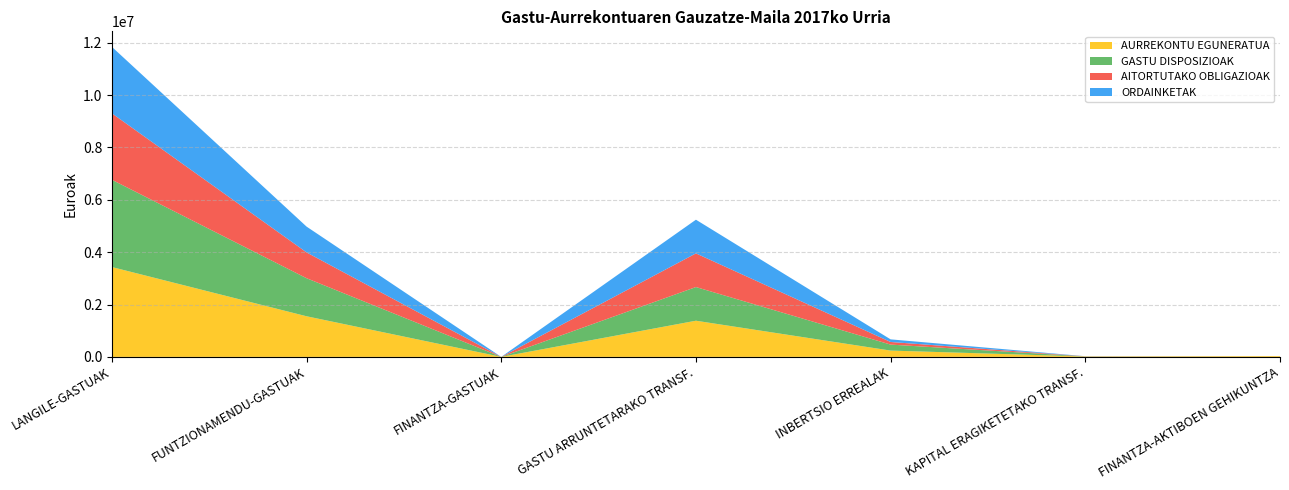

Reading left to right, transcribe all the data shown in this chart.

AURREKONTU EGUNERATUA: LANGILE-GASTUAK=3431447.0	FUNTZIONAMENDU-GASTUAK=1551758.0	FINANTZA-GASTUAK=300.0	GASTU ARRUNTETARAKO TRANSF.=1381683.0	INBERTSIO ERREALAK=241000.0	KAPITAL ERAGIKETETAKO TRANSF.=14812.0	FINANTZA-AKTIBOEN GEHIKUNTZA=30000.0
GASTU DISPOSIZIOAK: LANGILE-GASTUAK=3332713.2	FUNTZIONAMENDU-GASTUAK=1453063.8	FINANTZA-GASTUAK=0.0	GASTU ARRUNTETARAKO TRANSF.=1285831.5	INBERTSIO ERREALAK=228322.5	KAPITAL ERAGIKETETAKO TRANSF.=3681.3	FINANTZA-AKTIBOEN GEHIKUNTZA=0.0
AITORTUTAKO OBLIGAZIOAK: LANGILE-GASTUAK=2538308.4	FUNTZIONAMENDU-GASTUAK=985665.8	FINANTZA-GASTUAK=0.0	GASTU ARRUNTETARAKO TRANSF.=1285831.5	INBERTSIO ERREALAK=100000.0	KAPITAL ERAGIKETETAKO TRANSF.=3681.3	FINANTZA-AKTIBOEN GEHIKUNTZA=0.0
ORDAINKETAK: LANGILE-GASTUAK=2538308.4	FUNTZIONAMENDU-GASTUAK=985665.8	FINANTZA-GASTUAK=0.0	GASTU ARRUNTETARAKO TRANSF.=1285831.5	INBERTSIO ERREALAK=100000.0	KAPITAL ERAGIKETETAKO TRANSF.=3681.3	FINANTZA-AKTIBOEN GEHIKUNTZA=0.0